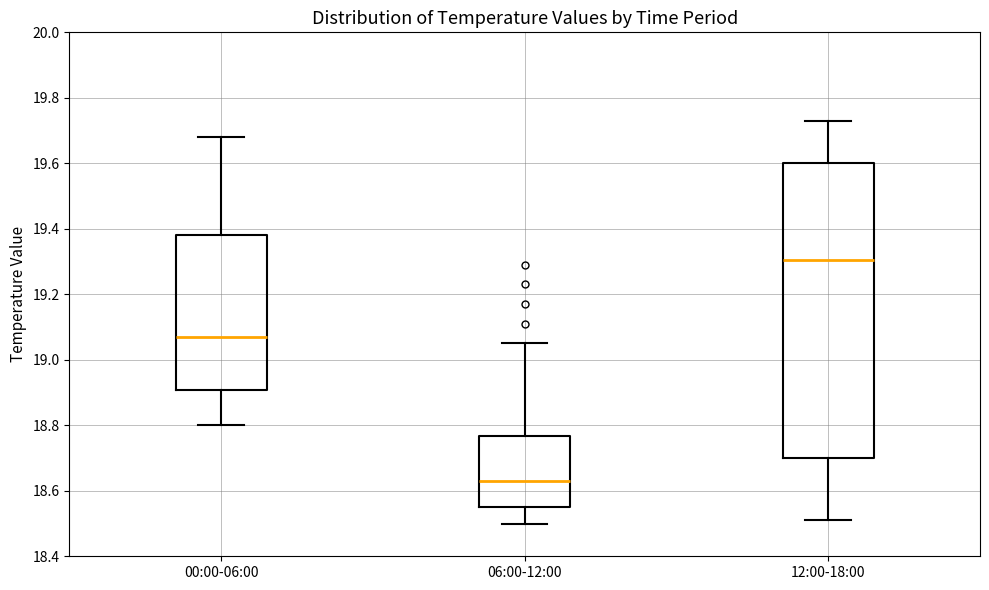

Reading left to right, transcribe this box plot: for each box, give where its median line is, the range the box spans, and where its two whiskers end, as read against the y-axis. The values are not printed on the chart, so give them approximately, as read against the axis.

00:00-06:00: median 19.08, box 18.90 to 19.38, whiskers 18.80 to 19.68
06:00-12:00: median 18.64, box 18.56 to 18.76, whiskers 18.50 to 19.06
12:00-18:00: median 19.30, box 18.70 to 19.60, whiskers 18.52 to 19.74